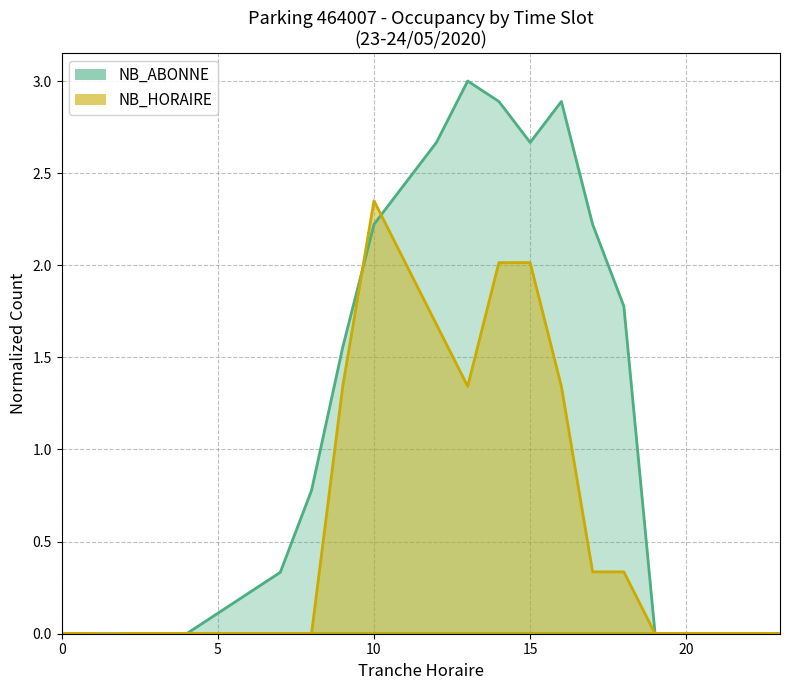

True or false: NB_HORAIRE and NB_ABONNE intersect in this chart.

True